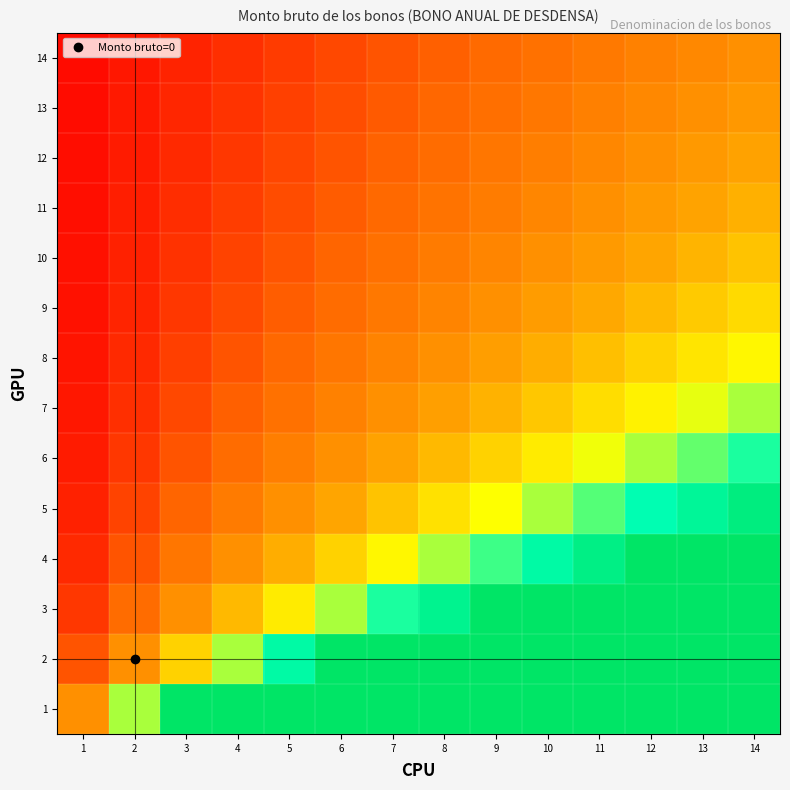

Between 9 and 1, which is larger?

9